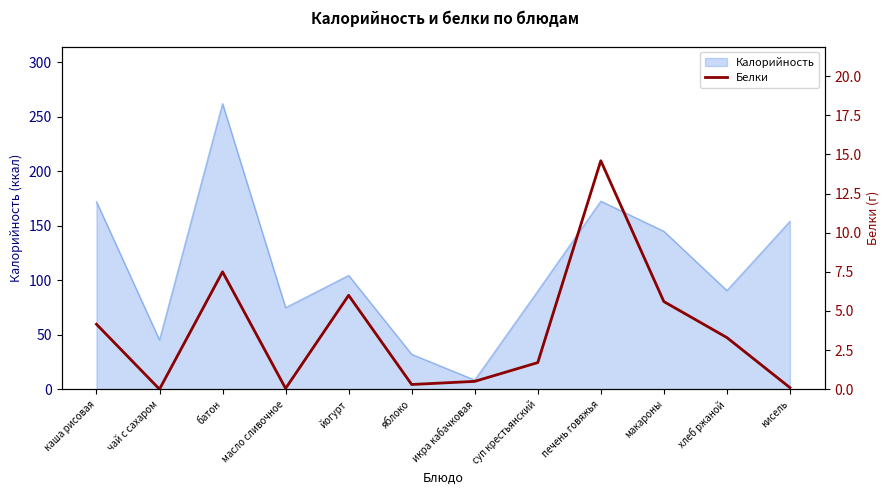

Which label corresponds to the smallest value in the chart?

чай с сахаром